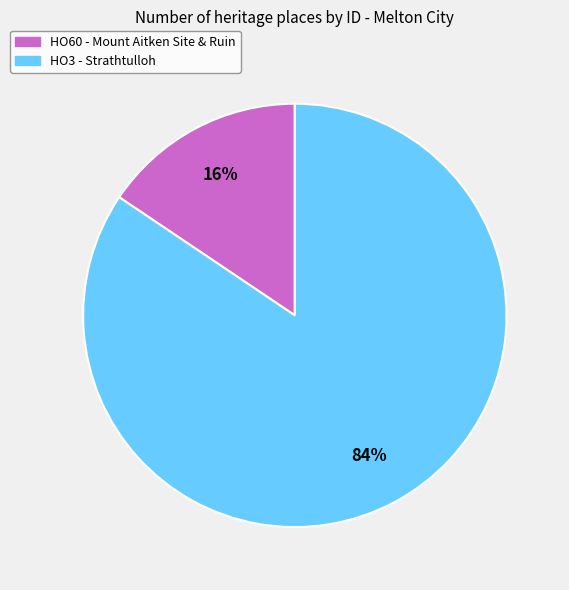

Is the sum of HO60 - Mount Aitken Site & Ruin and HO3 - Strathtulloh greater than half?

Yes